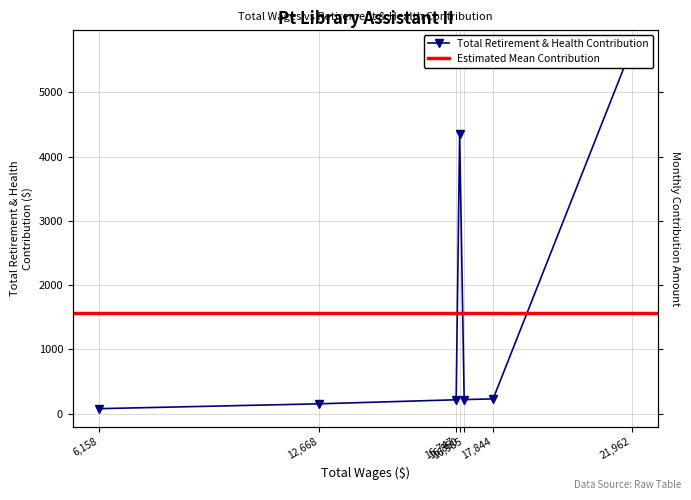

Does the chart display data point markers on the line(s)?

Yes